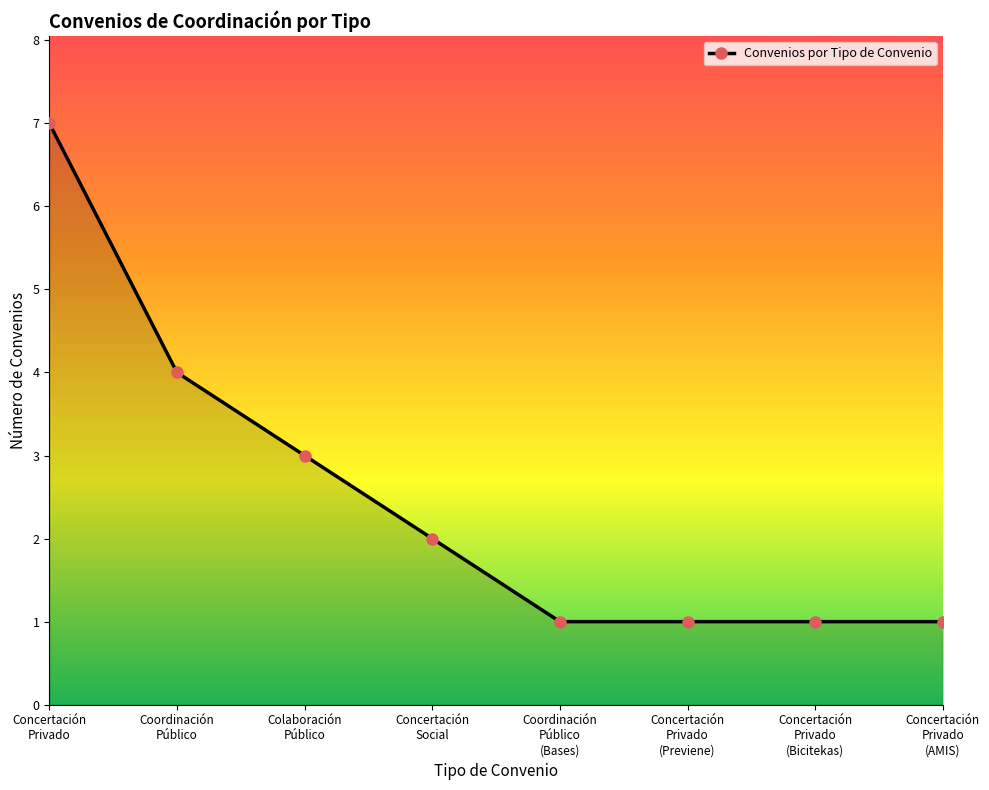

What is the maximum value shown in the chart?

7